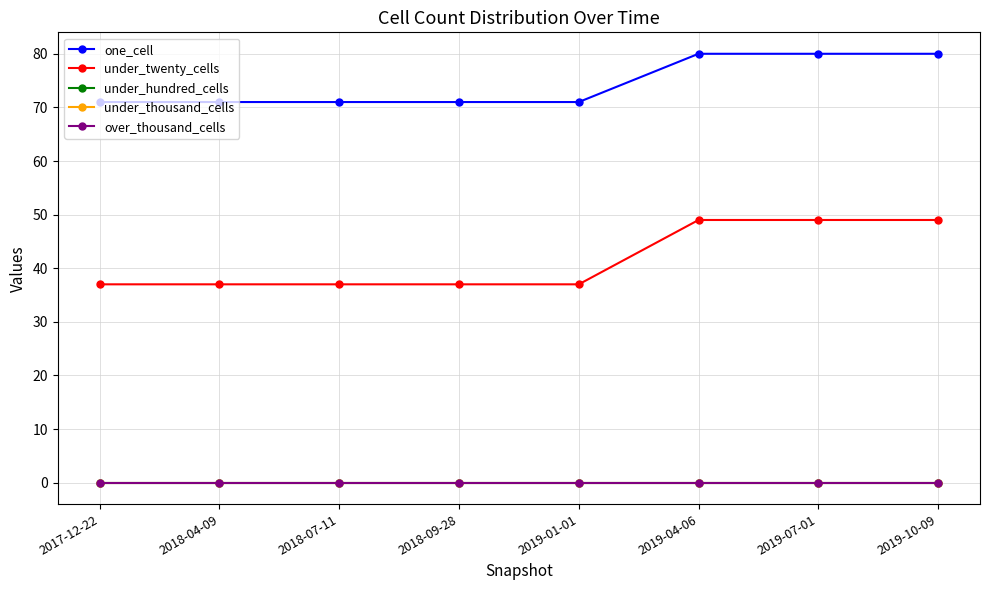

At which label does one_cell reach its minimum?

2017-12-22